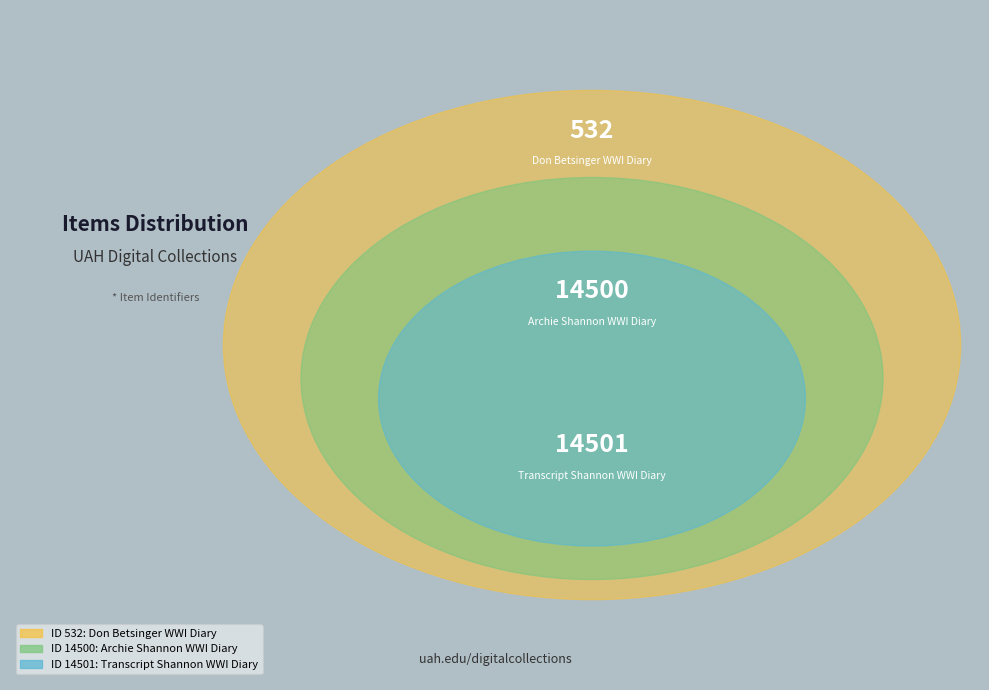

What is the change in value from Don Betsinger WWI Diary to Archie Shannon WWI Diary?

+13968